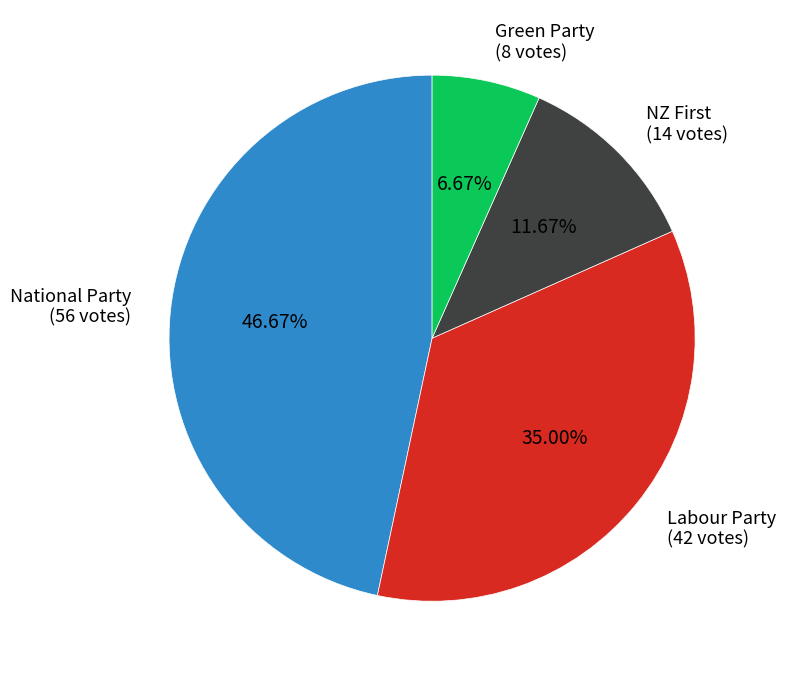

How many segments does this pie chart have?

4